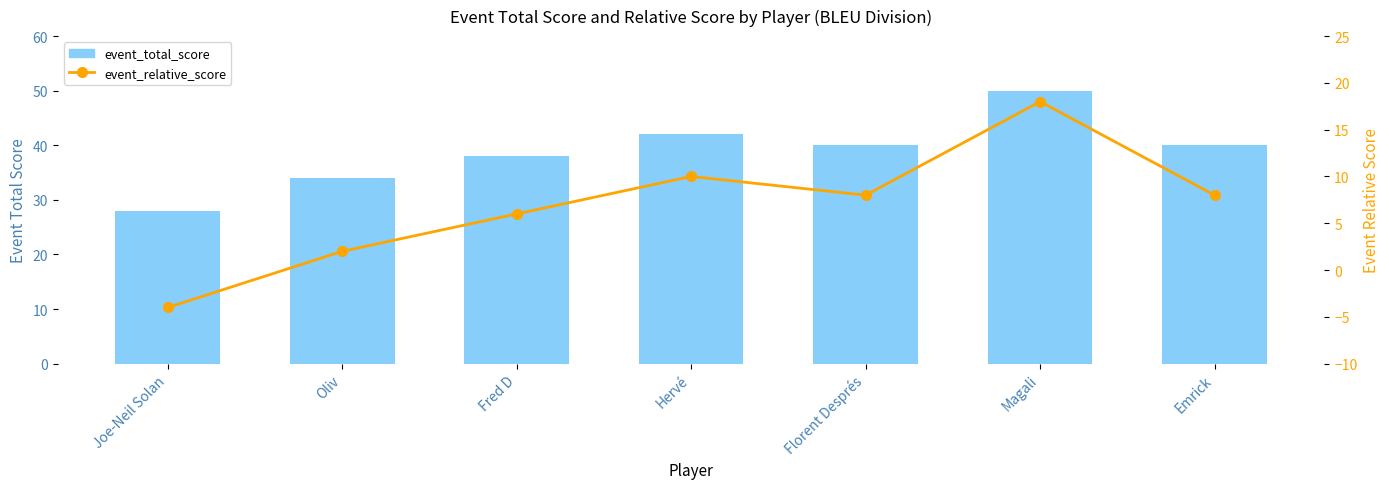

How many values in the event_relative_score series are below 8?

3